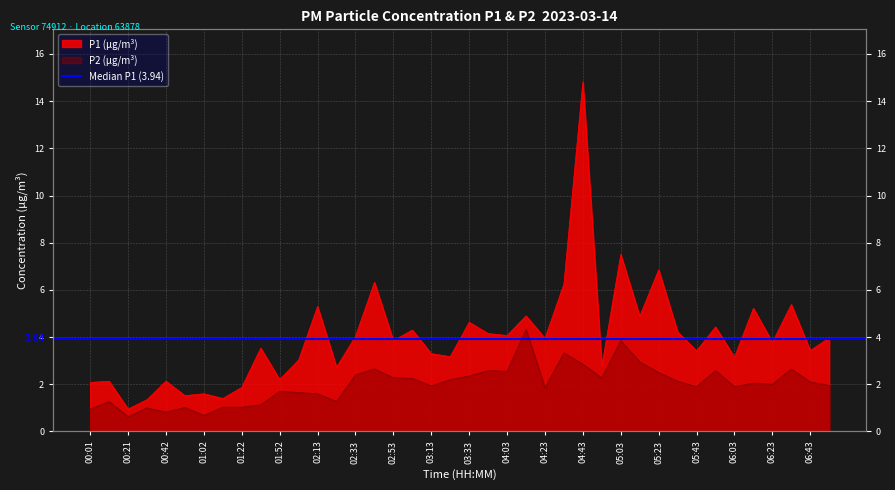

Does the chart have visible grid lines?

Yes